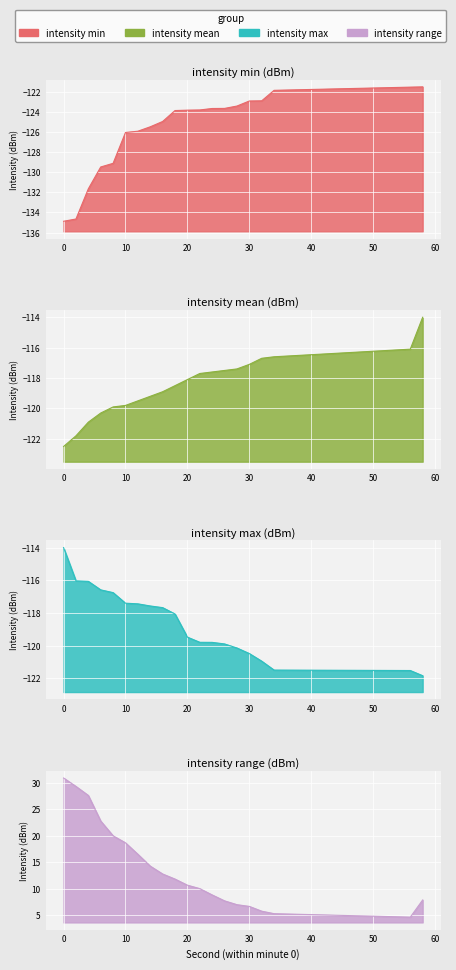

What is the spread (max minus min) of values at 12?

142.4